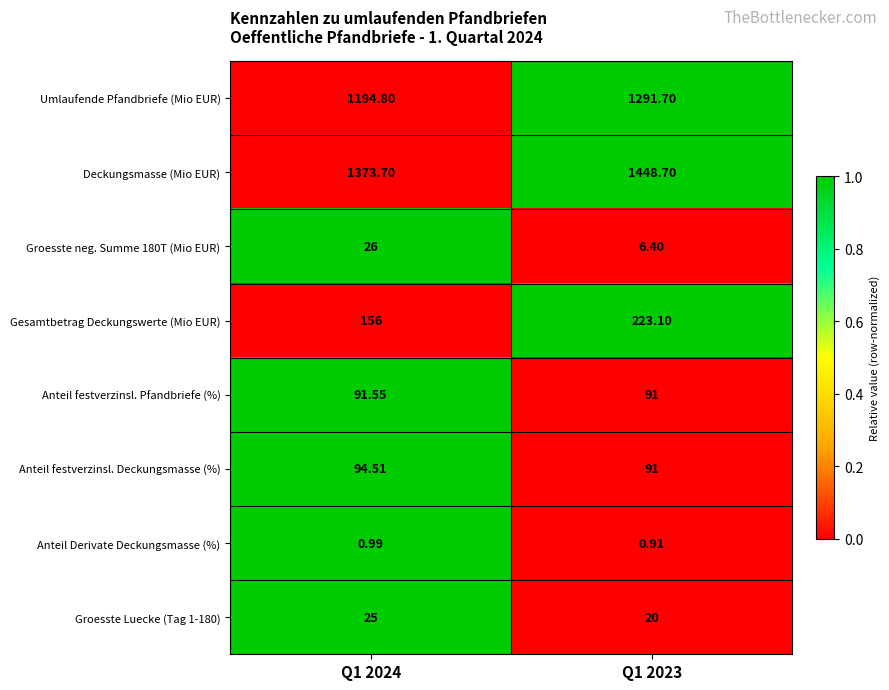

What is the total value across all series at Q1 2023?

3172.8